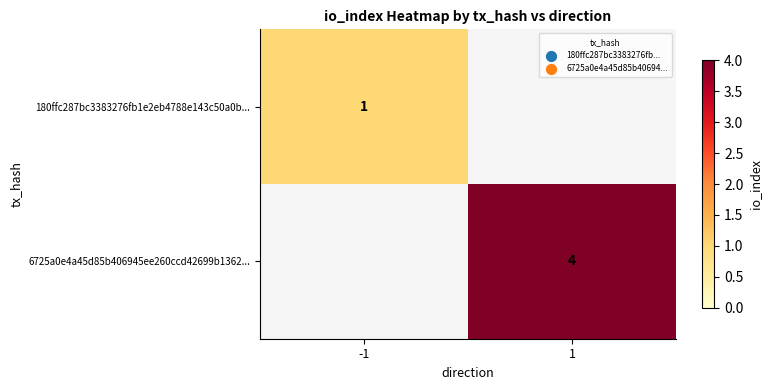

Is the value of 6725a0e4a45d85b406945ee260ccd42699b1362... at 1 greater than the value of 180ffc287bc3383276fb1e2eb4788e143c50a0b... at -1?

Yes